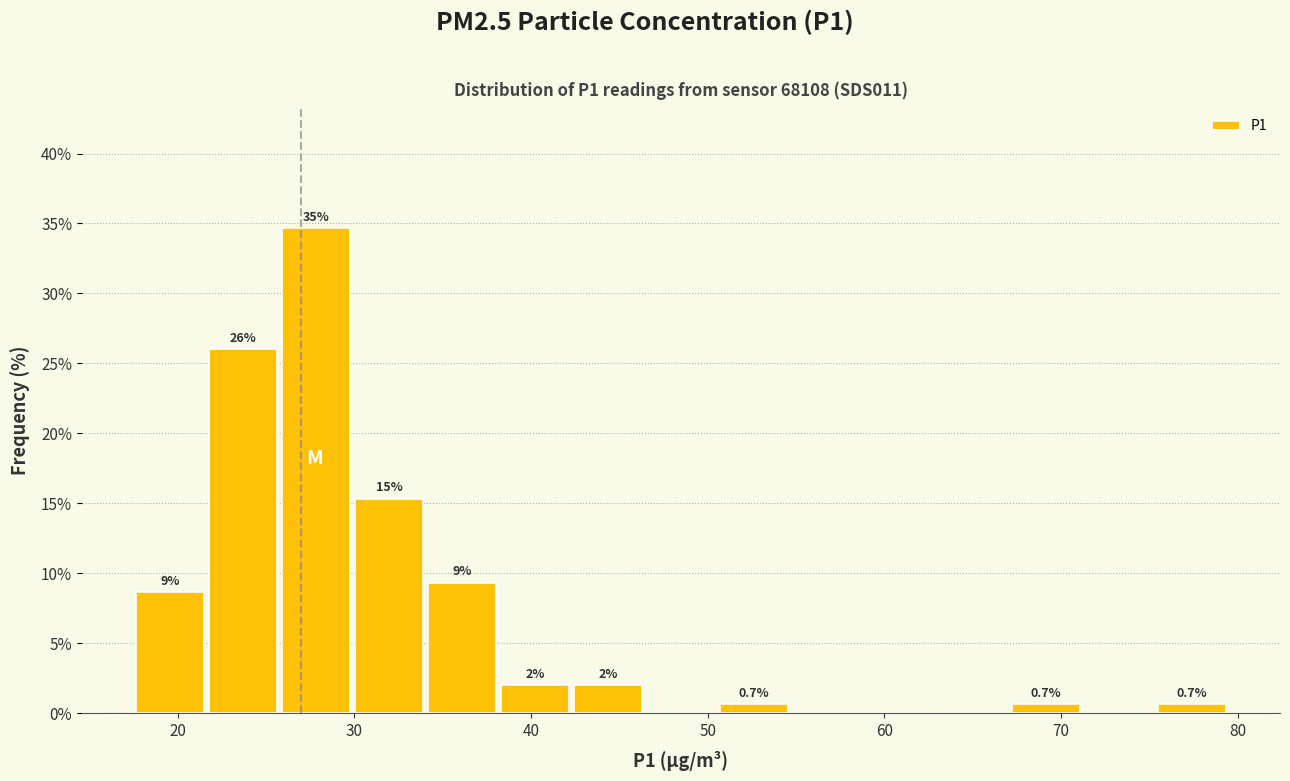

Over which range of the x-axis is the bar tallest?

26 to 30